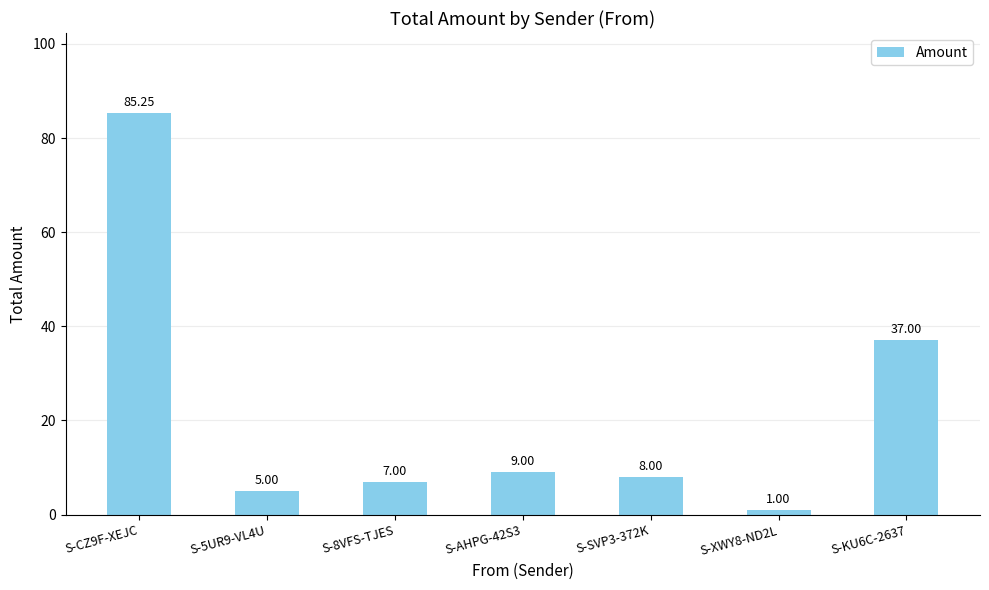

What is the maximum value shown in the chart?

85.3